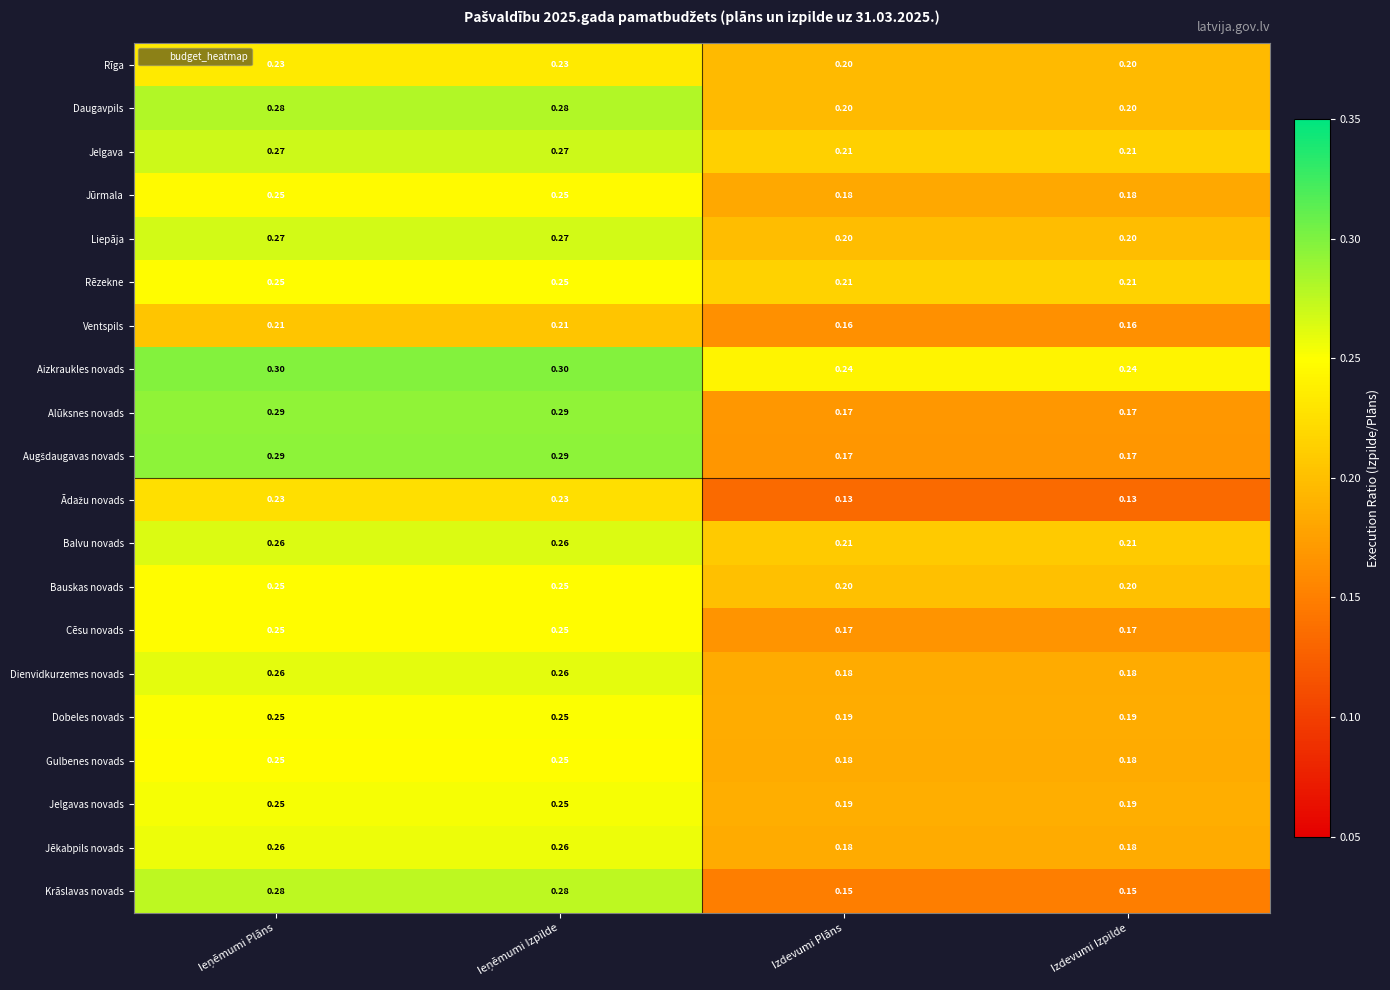

Is the value of Cēsu novads at Izdevumi Izpilde greater than the value of Gulbenes novads at Izdevumi Plāns?

No